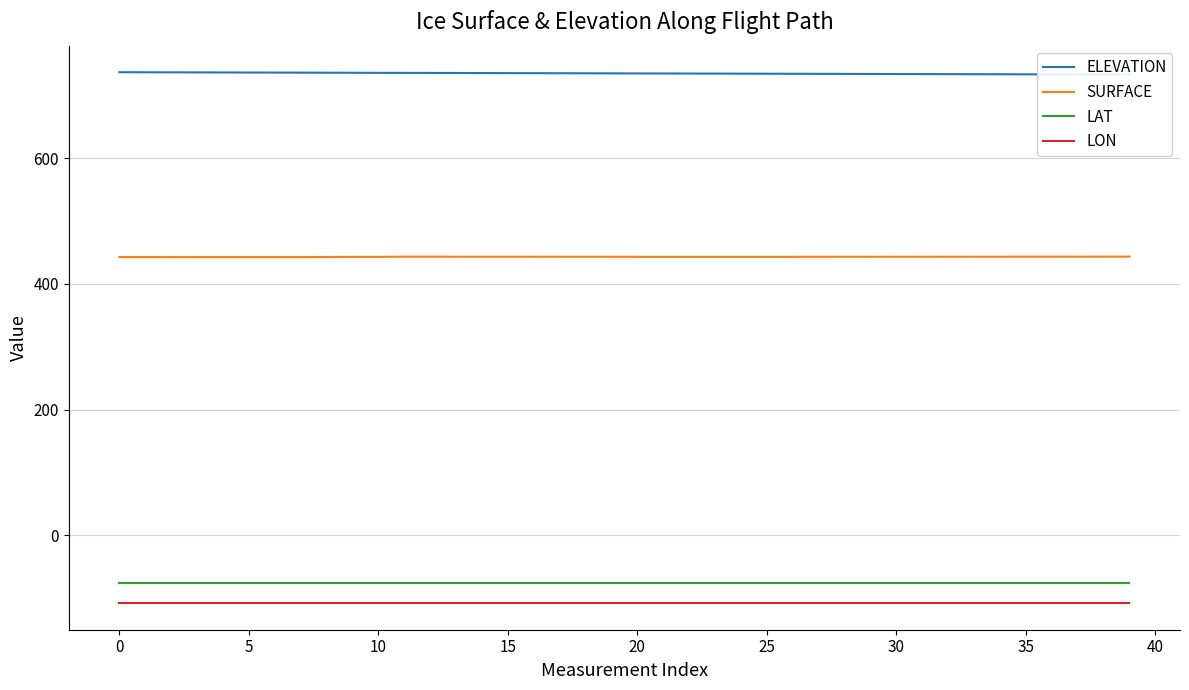

True or false: SURFACE and LON intersect in this chart.

False